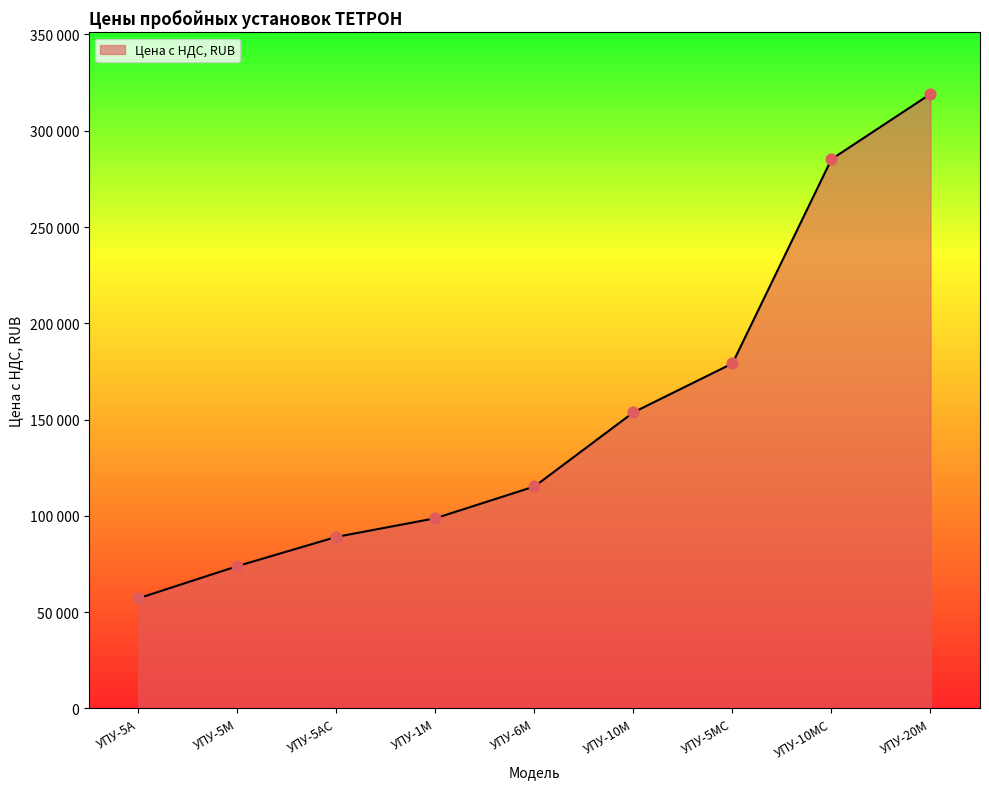

Does the chart have visible grid lines?

No